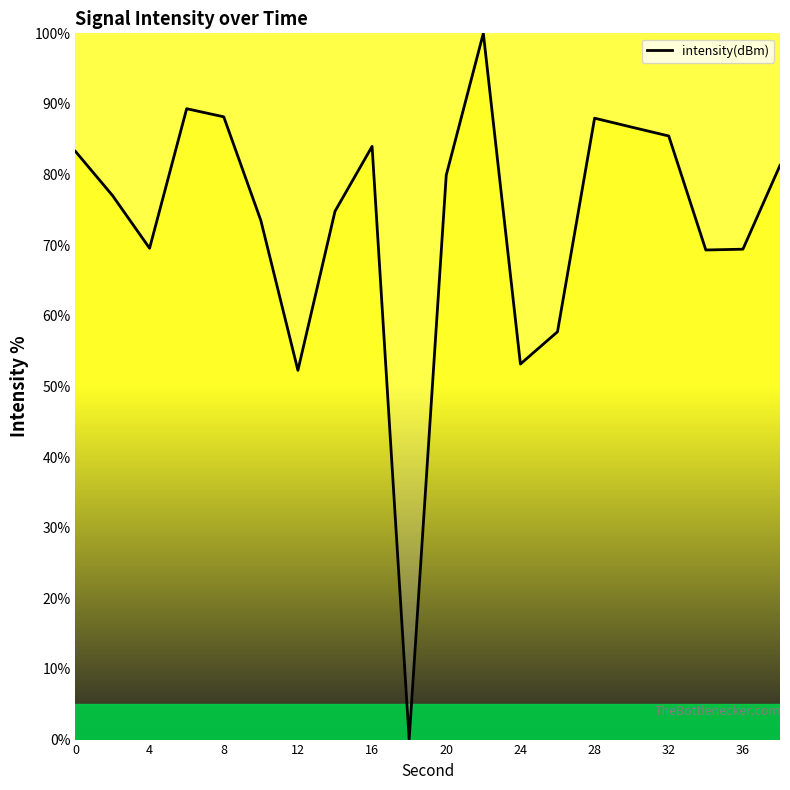

How many lines are shown in the chart?

1